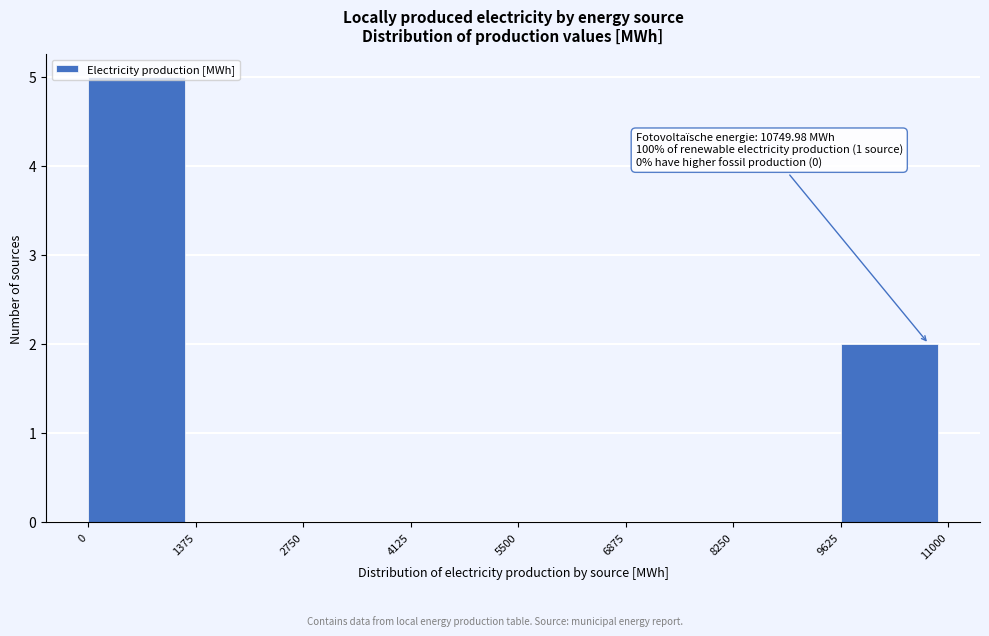

Which range on the x-axis has the tallest bar?

0 to 1375